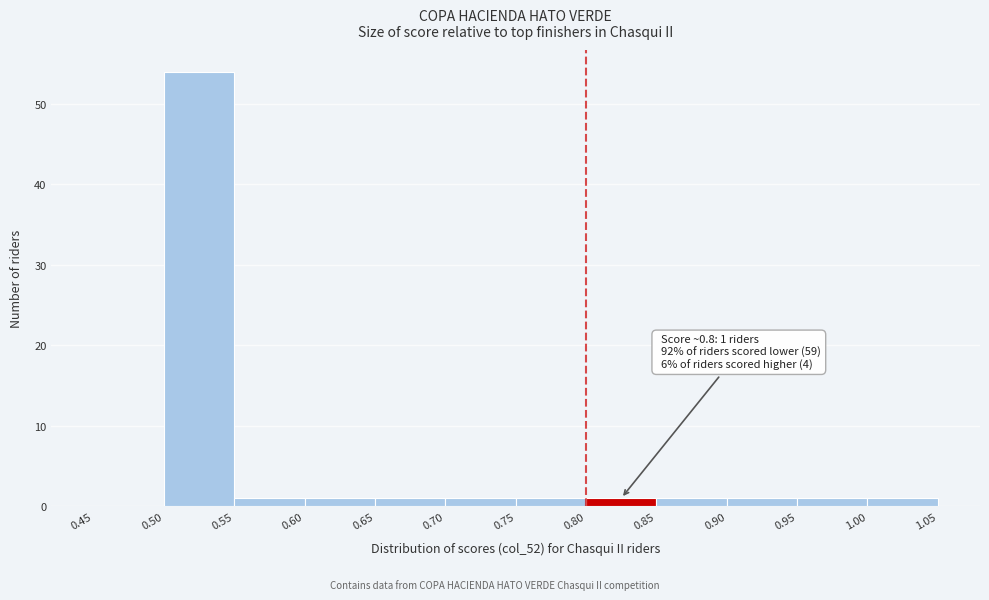

Which range on the x-axis has the tallest bar?

0.50 to 0.55